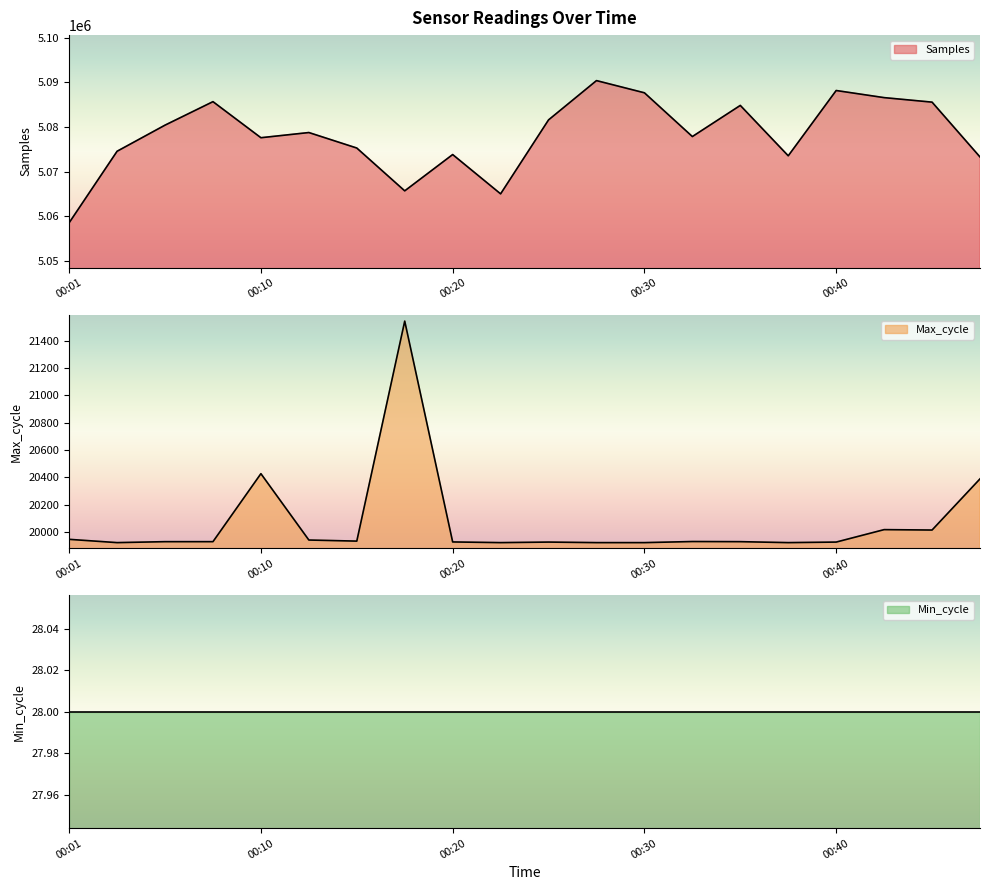

At how many categories does at least one series exceed 2335557?

20